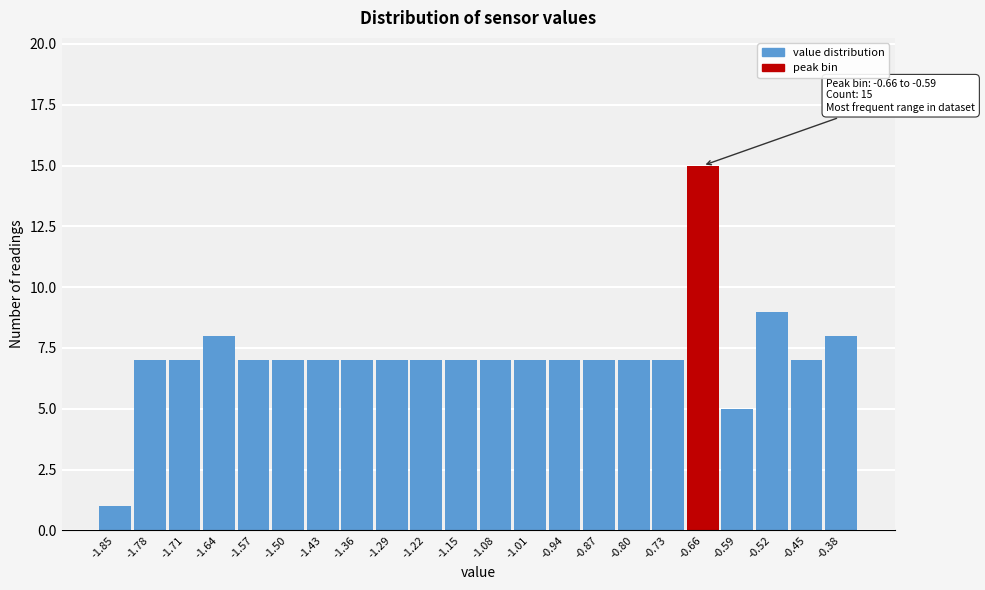

Reading left to right, extract all data points from this chart.

-1.85=1	-1.78=7	-1.71=7	-1.64=8	-1.57=7	-1.50=7	-1.43=7	-1.36=7	-1.29=7	-1.22=7	-1.15=7	-1.08=7	-1.01=7	-0.94=7	-0.87=7	-0.80=7	-0.73=7	-0.66=15	-0.59=5	-0.52=9	-0.45=7	-0.38=8